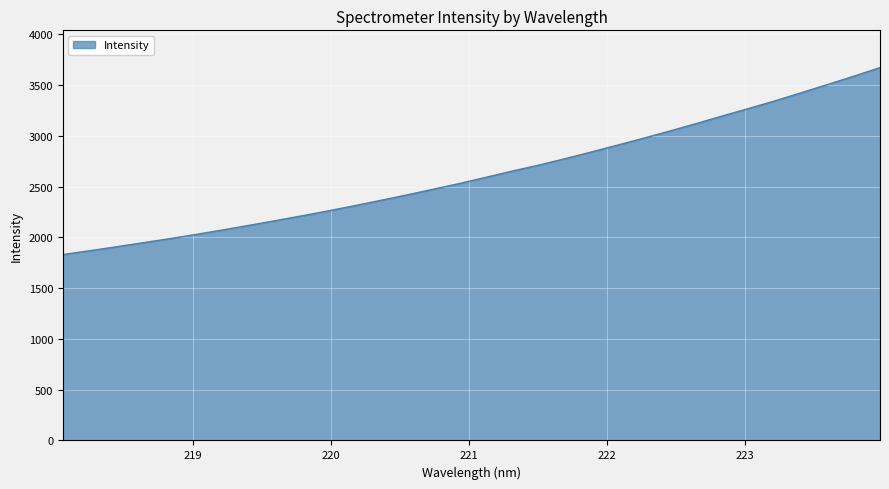

What is the difference between the maximum and minimum values?

1841.9